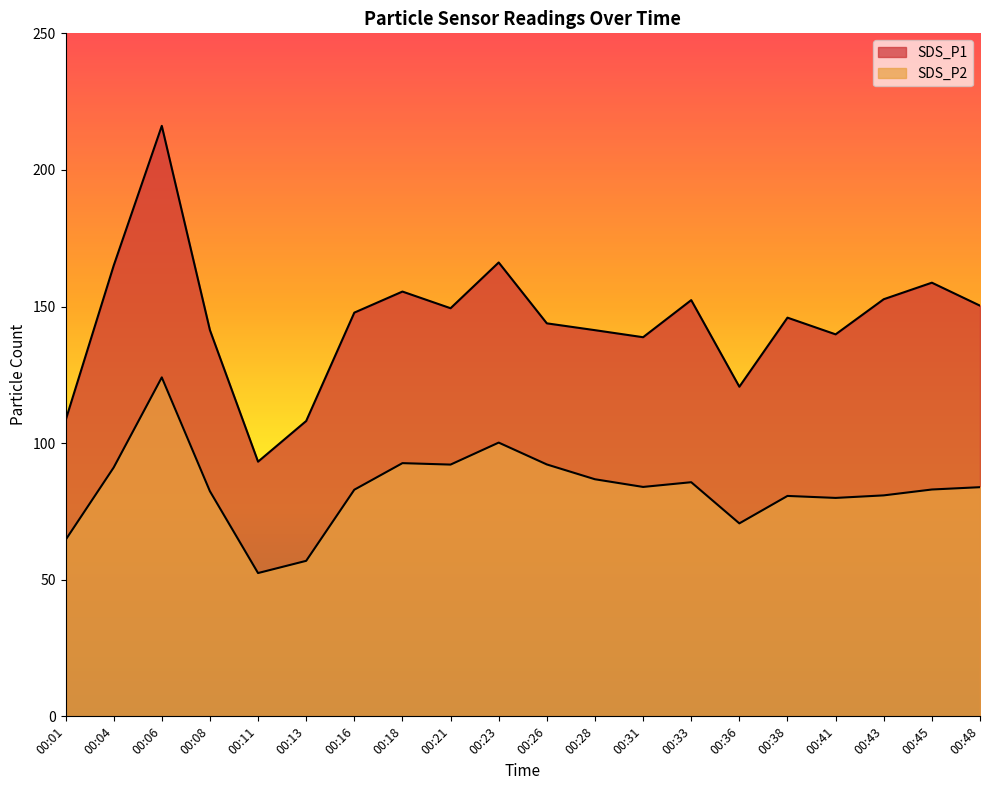

What is the maximum value for SDS_P1?

216.1